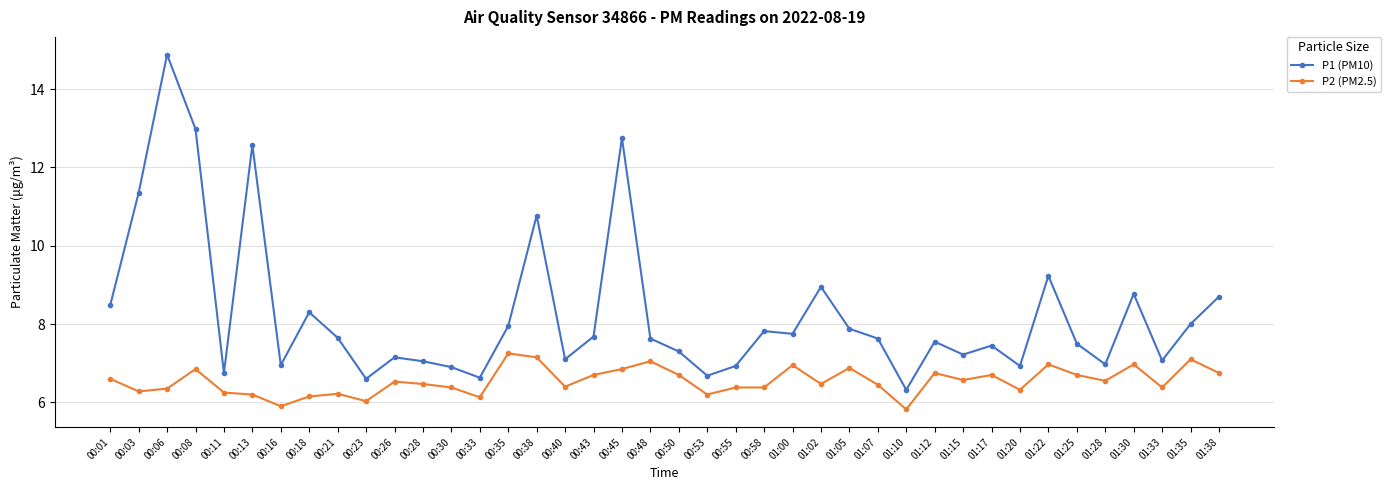

List the series in order of their overall mean, highest first.

P1 (PM10), P2 (PM2.5)